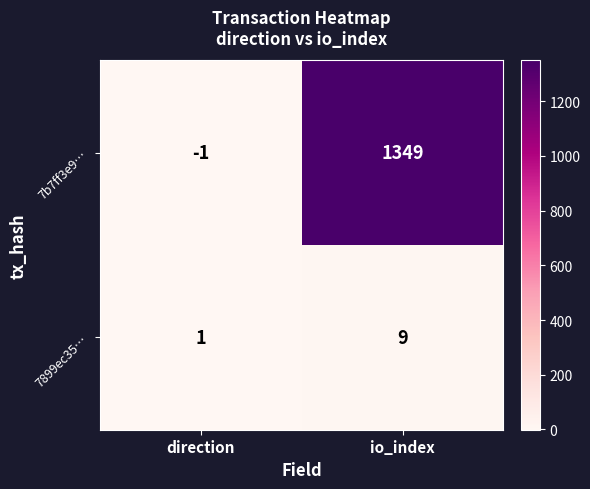

The value of 7899ec35… at io_index is 9. True or false?

True